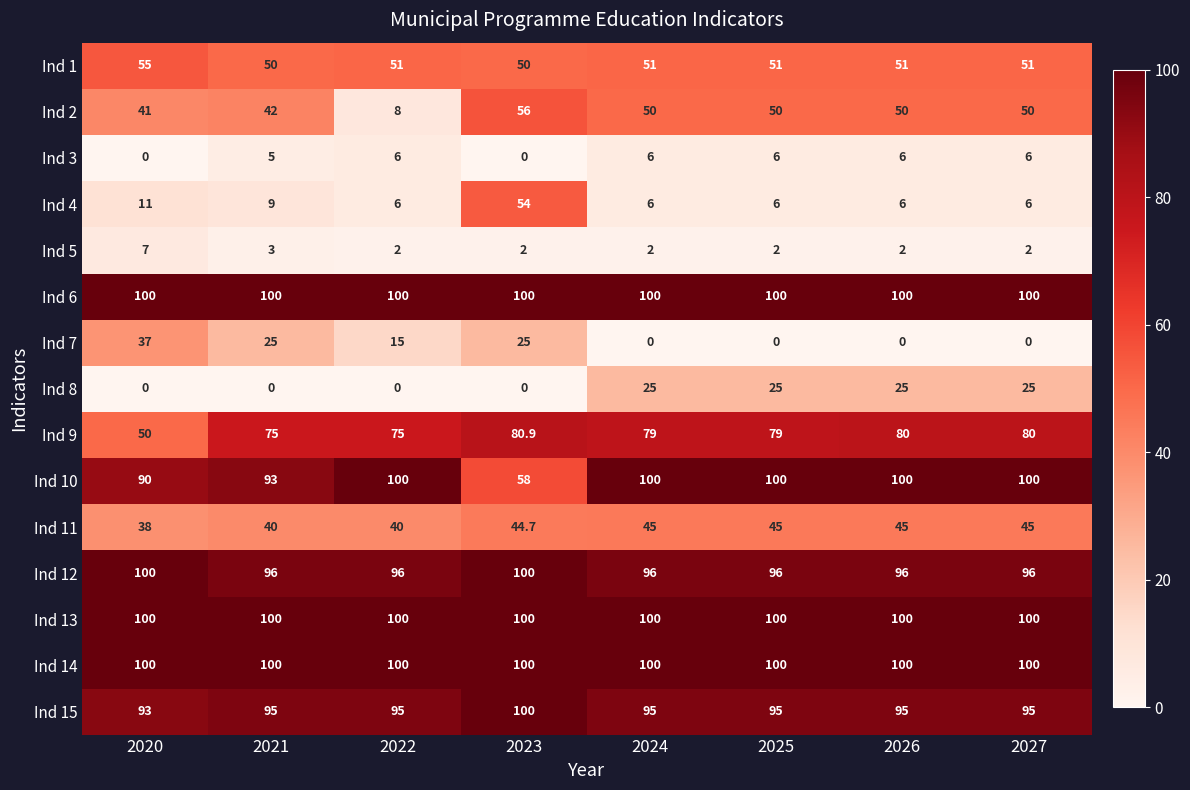

What is the total value across all series at 2021?

833.0